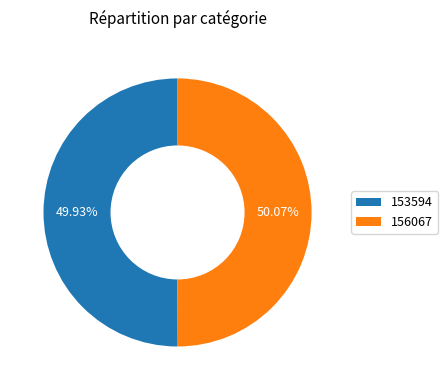

Count the number of slices in the pie.

2